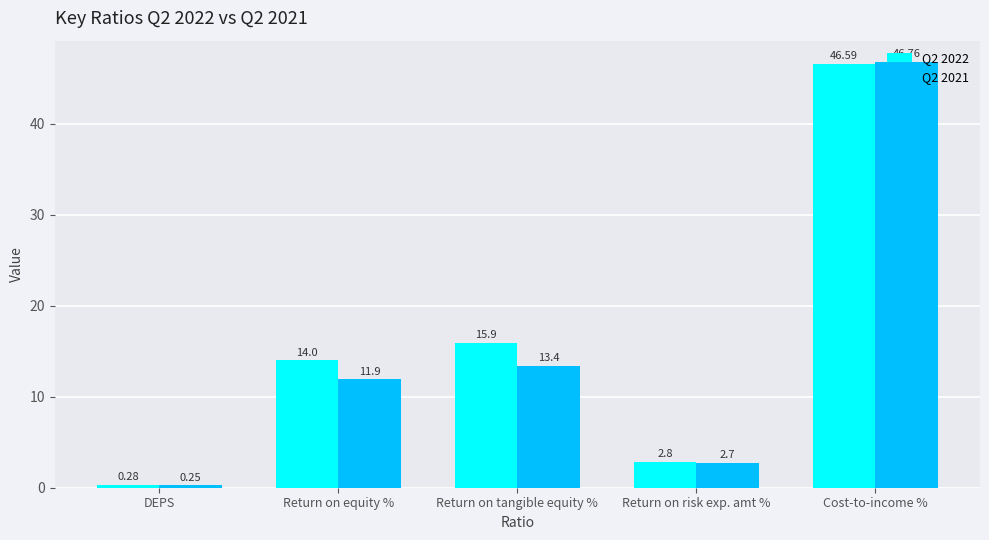

Is it true that Q2 2022 equals 14.0 at Return on equity %?

True